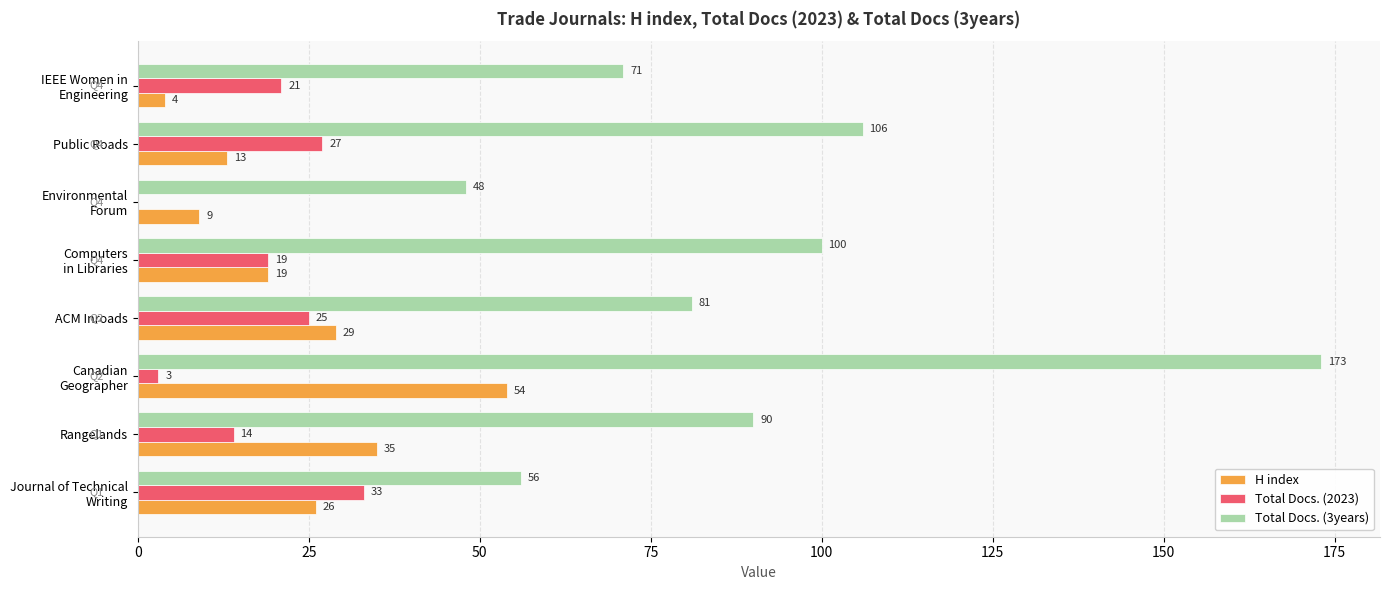

What is the maximum value shown in the chart?

173